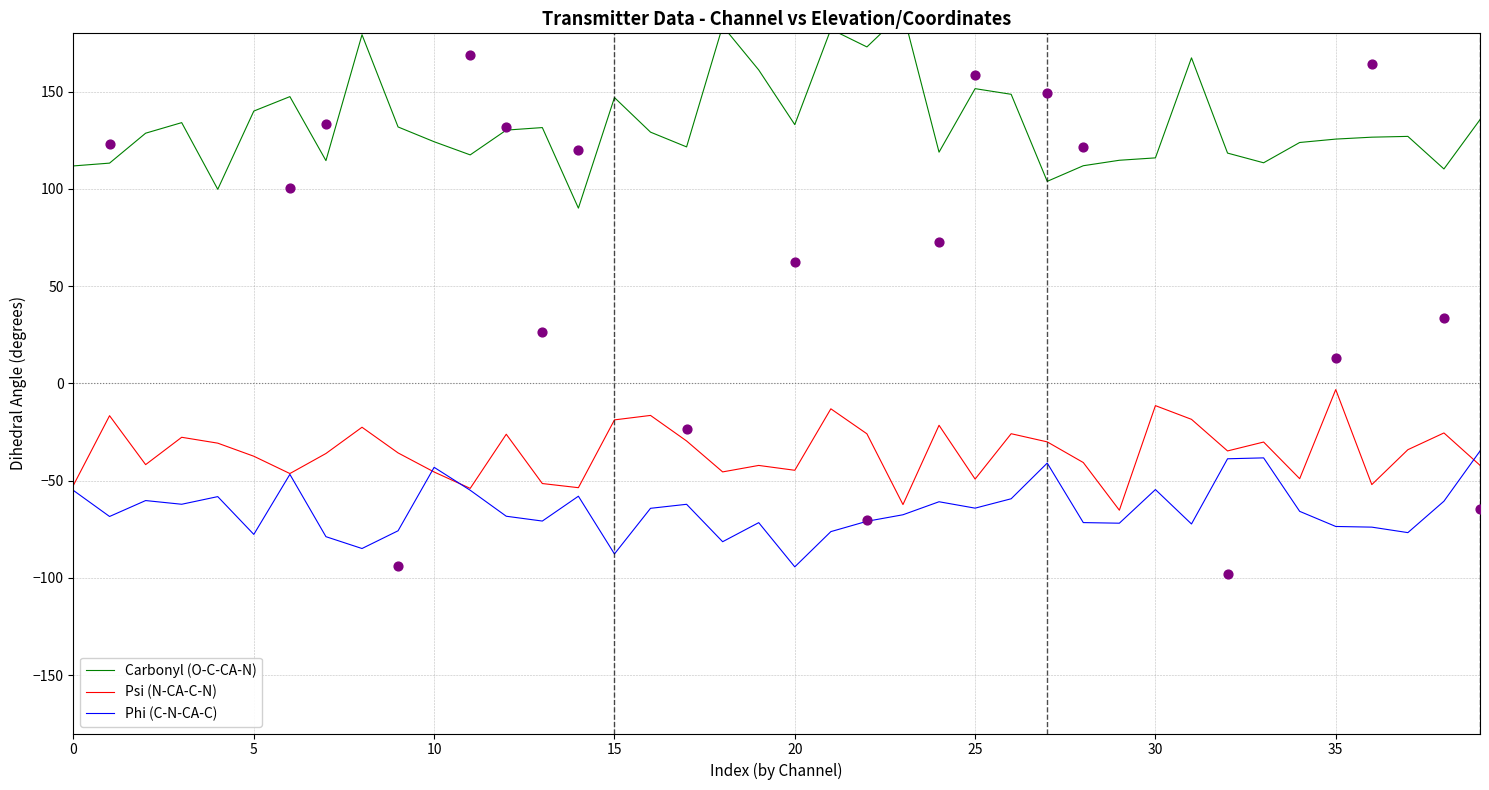

At which category is the sum across all series the highest?

21